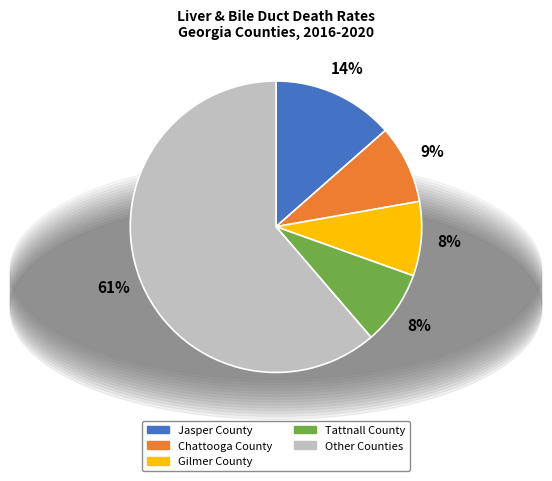

To the nearest percent, what is the average slice percentage?

20%